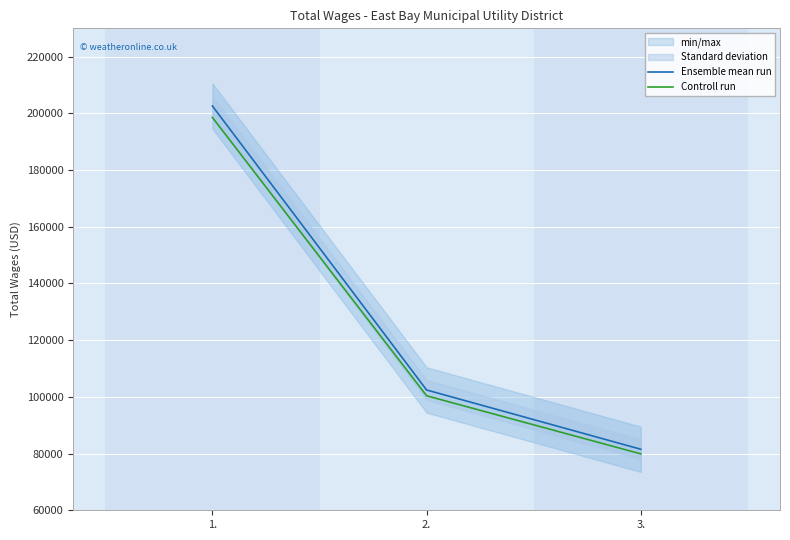

At which label does Controll run reach its peak?

1.